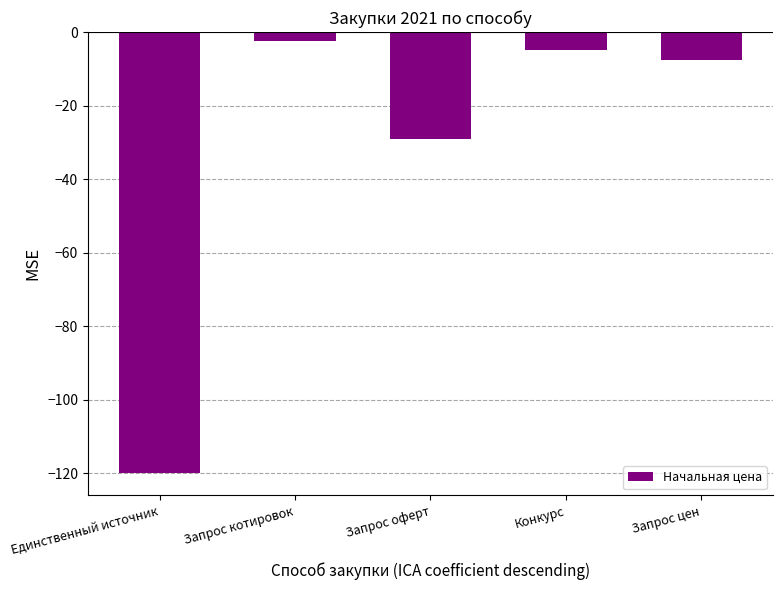

How many data points are above -7?

2